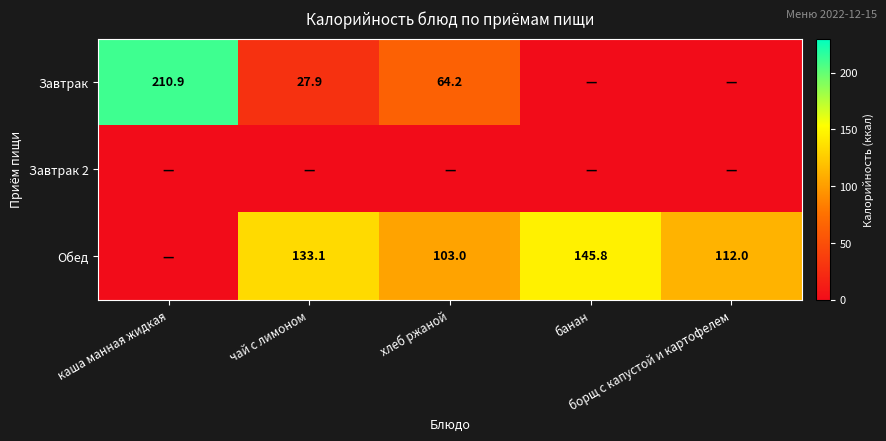

Between банан and хлеб ржаной, which is larger?

хлеб ржаной